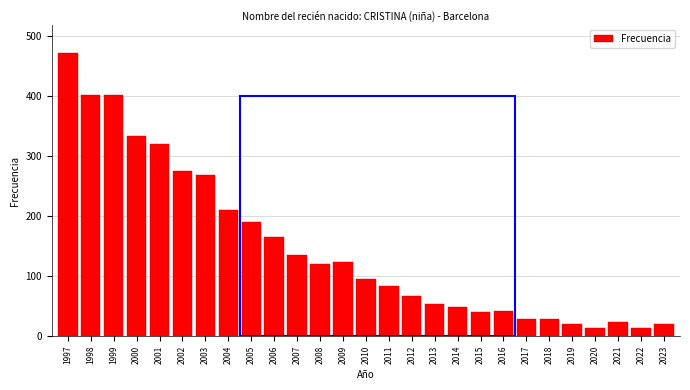

At which category does the chart reach its peak across all series?

1997